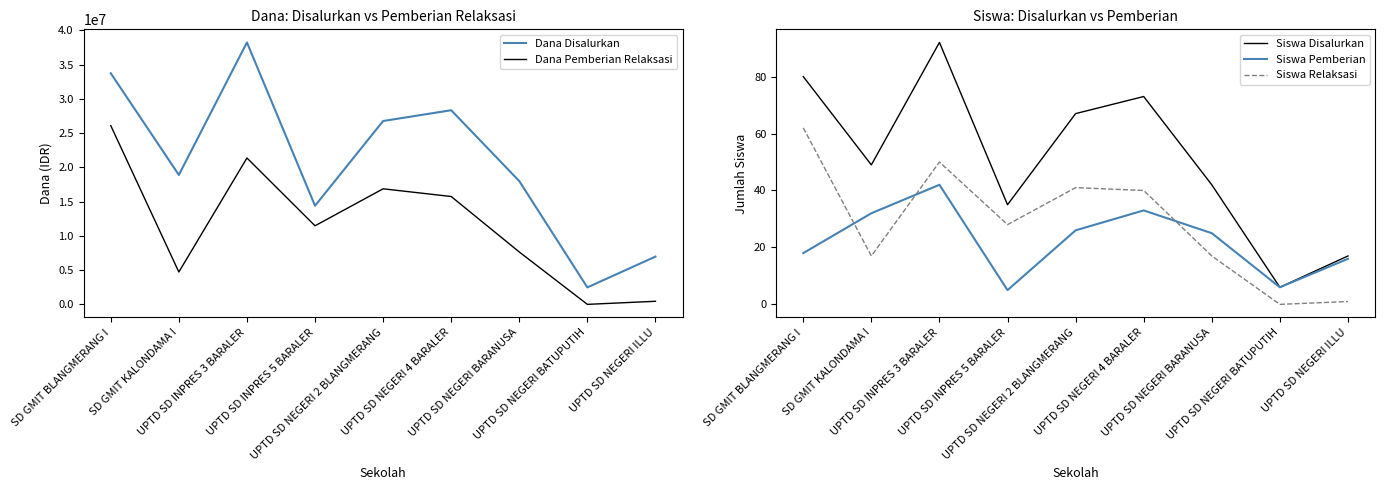

What is the difference between the maximum and second lowest values in the Siswa Relaksasi series?

61